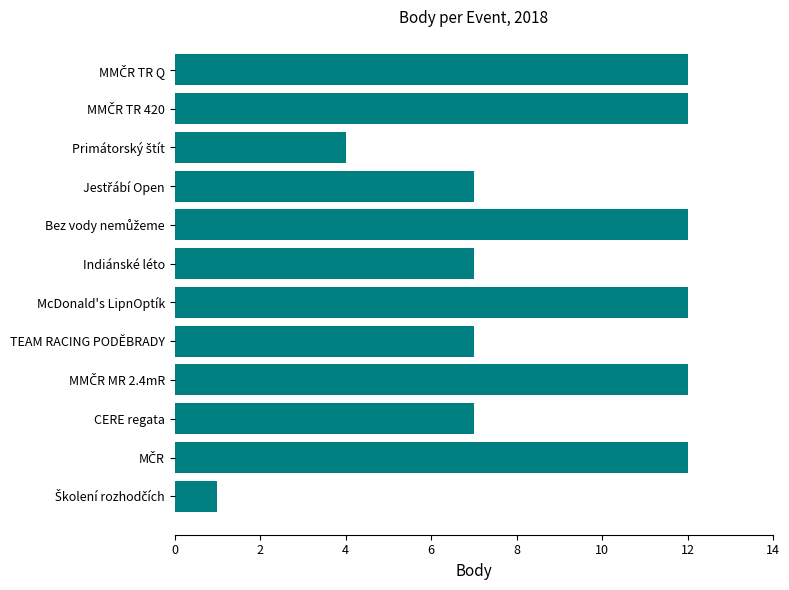

What is the difference between the second highest and second lowest values?

8